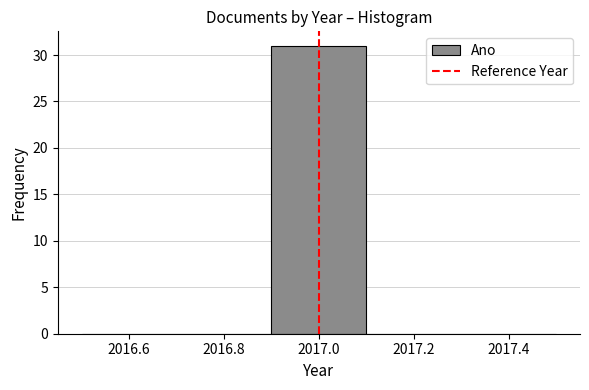

Reading left to right, list every bar in this chart as the range it spans on the x-axis followed by its height. The values are not printed on the chart, so give them approximately, as read against the axis.

2016.5 to 2016.7: 0
2016.7 to 2016.9: 0
2016.9 to 2017.1: 31
2017.1 to 2017.3: 0
2017.3 to 2017.5: 0